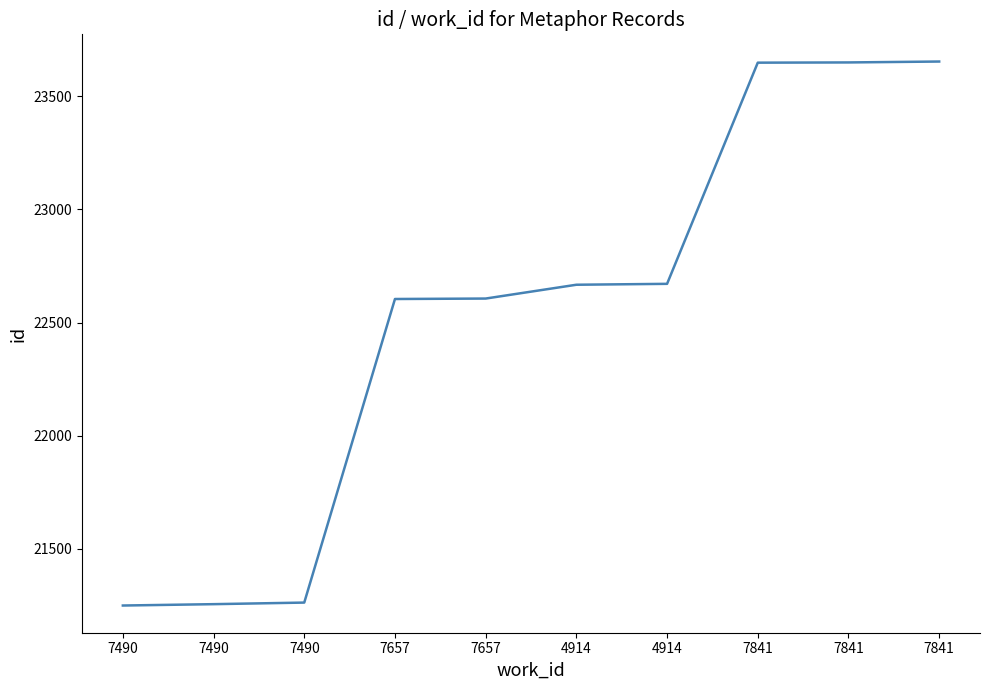

Is this an area chart (filled region under the line)?

No